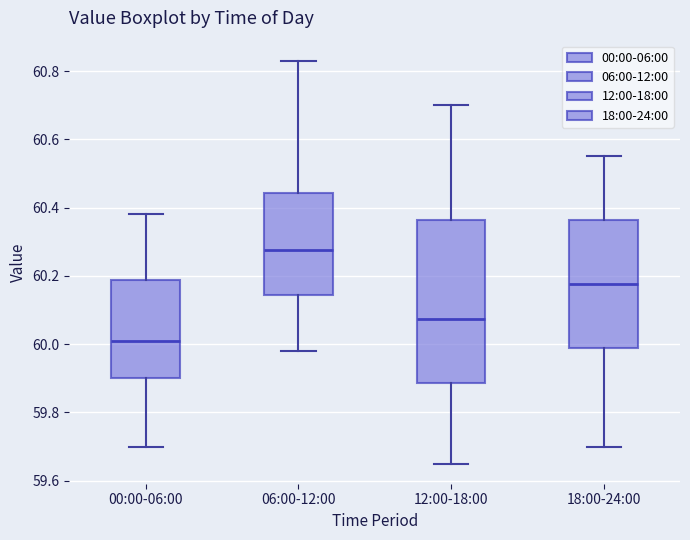

Reading left to right, transcribe this box plot: for each box, give where its median line is, the range the box spans, and where its two whiskers end, as read against the y-axis. The values are not printed on the chart, so give them approximately, as read against the axis.

00:00-06:00: median 60.02, box 59.90 to 60.18, whiskers 59.70 to 60.38
06:00-12:00: median 60.28, box 60.14 to 60.44, whiskers 59.98 to 60.84
12:00-18:00: median 60.08, box 59.88 to 60.36, whiskers 59.66 to 60.70
18:00-24:00: median 60.18, box 59.98 to 60.36, whiskers 59.70 to 60.56